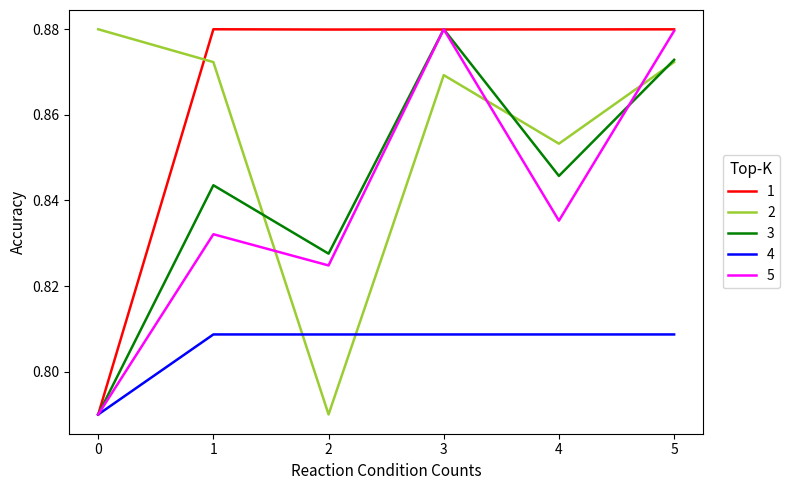

The value of 4 at 3 is 0.5. True or false?

False